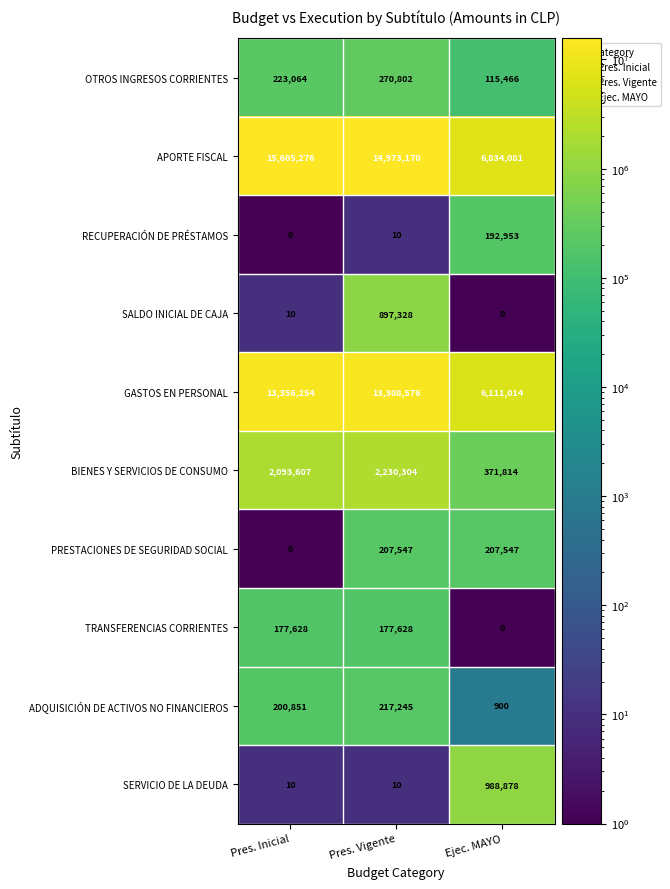

List the labels in order of GASTOS EN PERSONAL value, smallest first.

Ejec. MAYO, Pres. Vigente, Pres. Inicial